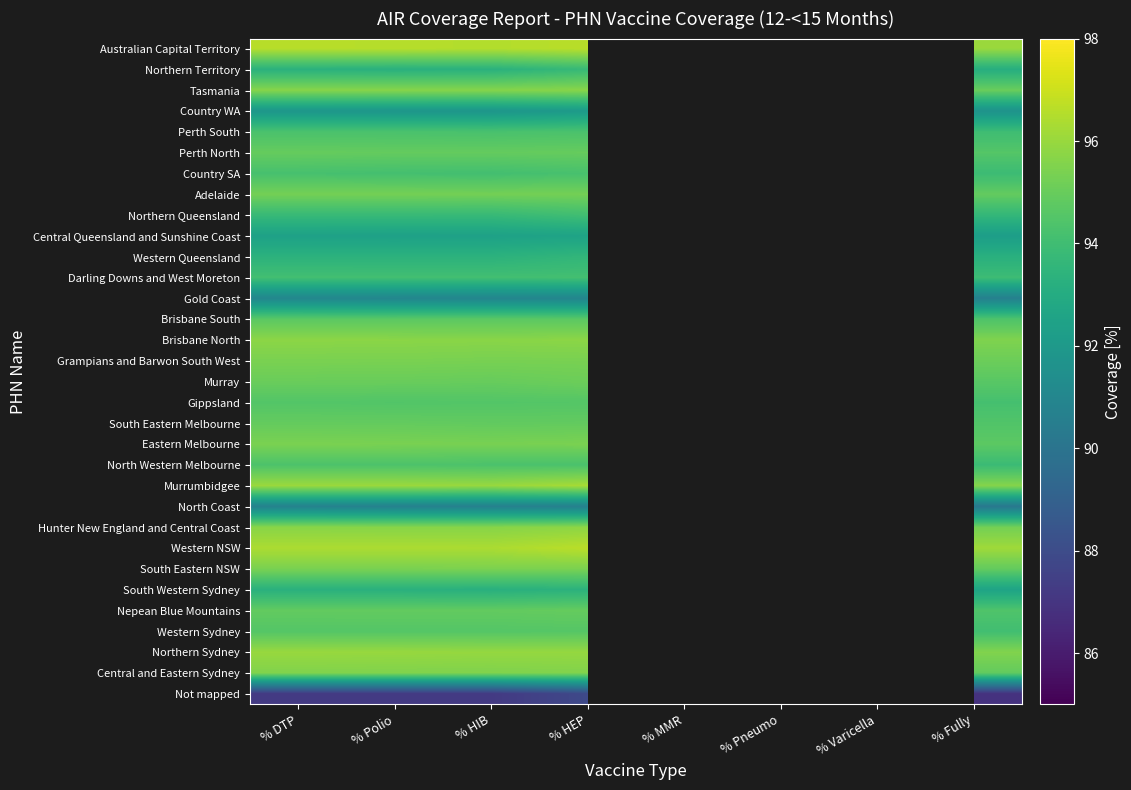

Which label corresponds to the largest value in the chart?

% Pneumo